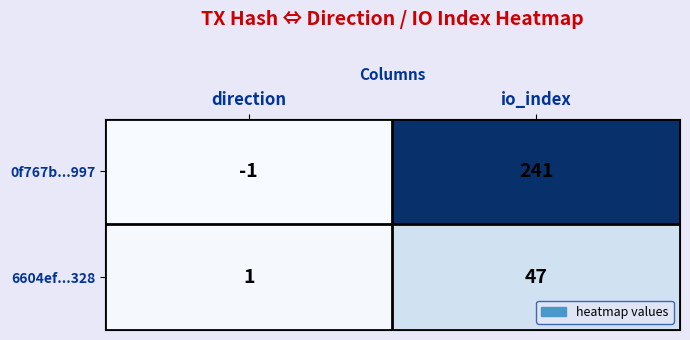

Is it true that 0f767b...997 equals 92 at io_index?

False